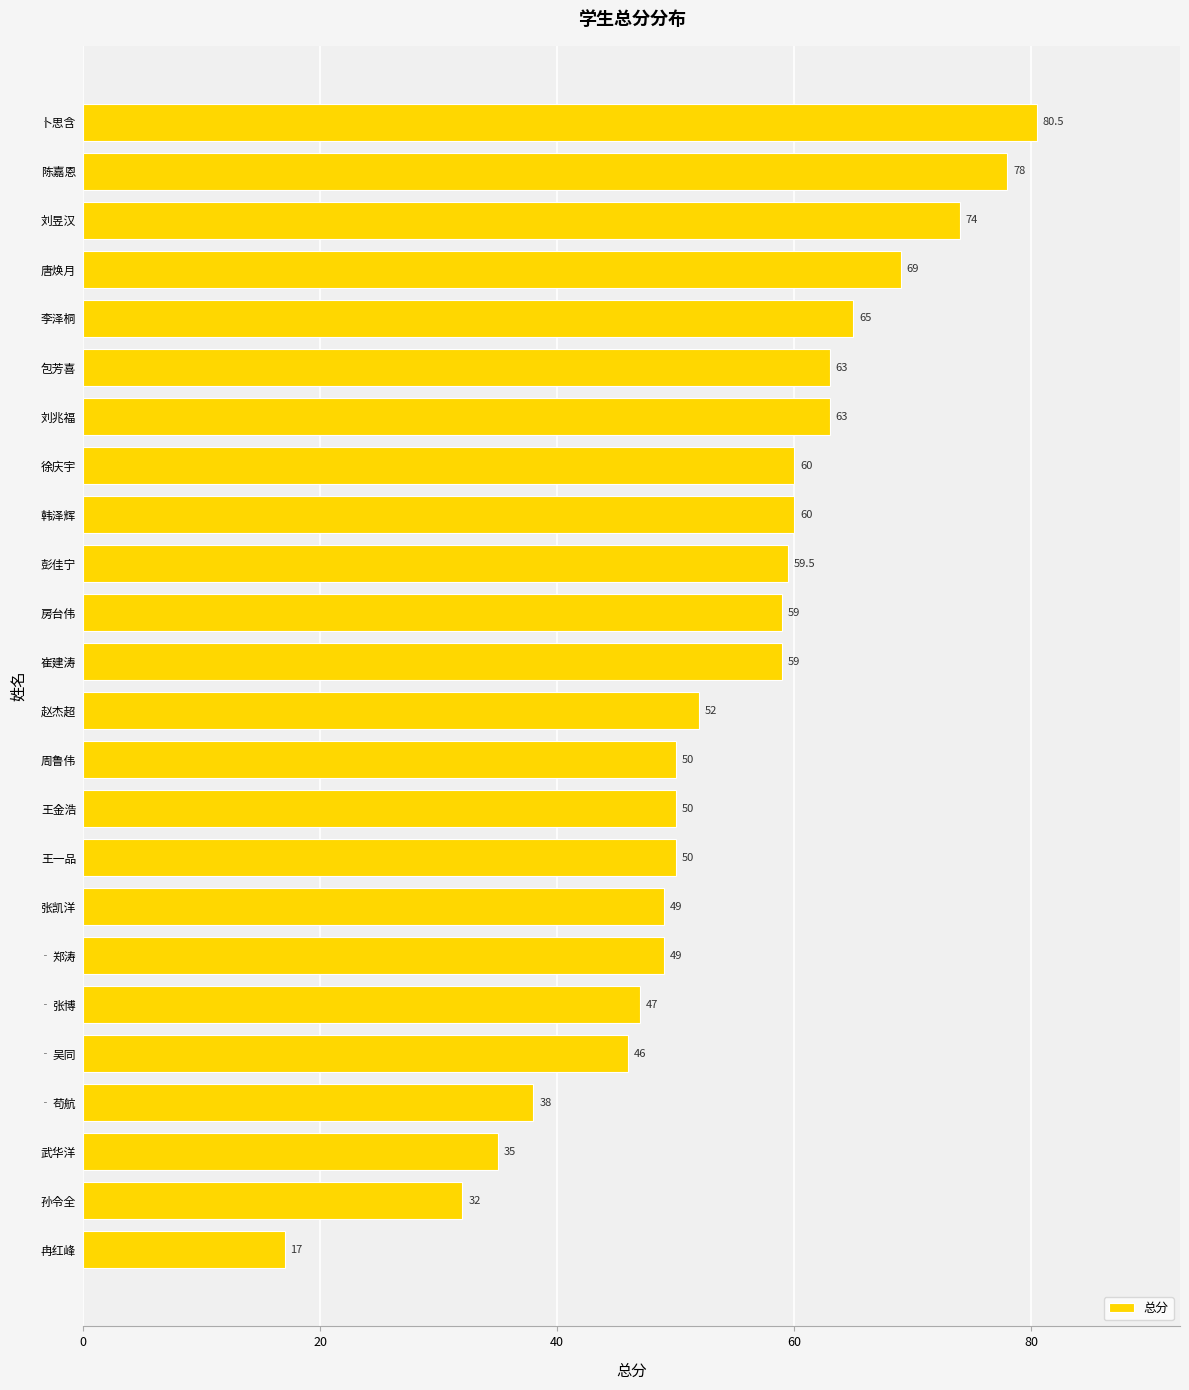

Is it true that the value at 唐焕月 is 13.9?

False